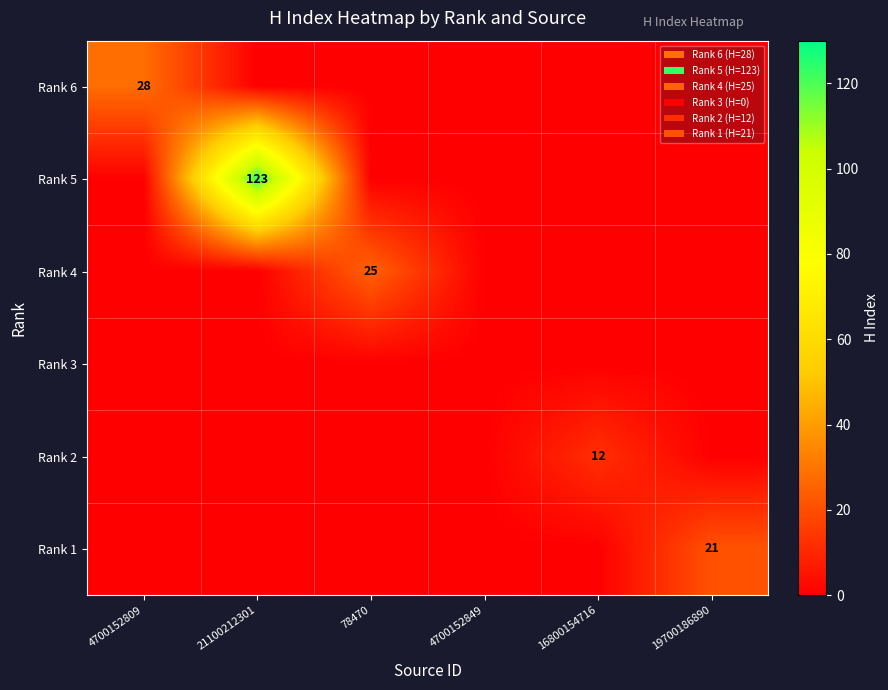

True or false: Rank 6 has a value of 28 at 4700152809.

True